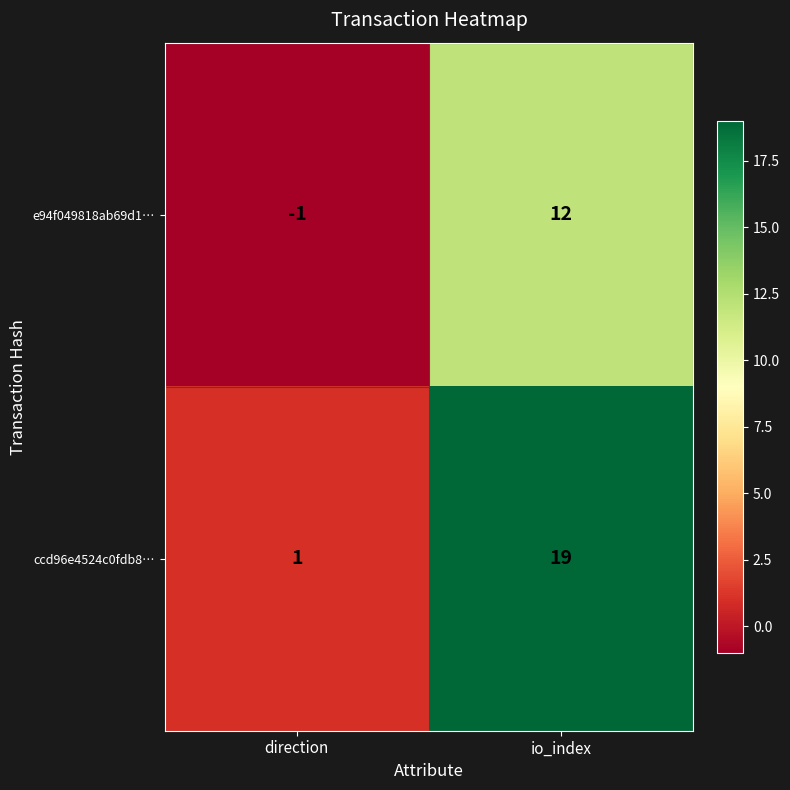

The ccd96e4524c0fdb8… series shows 8 at io_index. True or false?

False